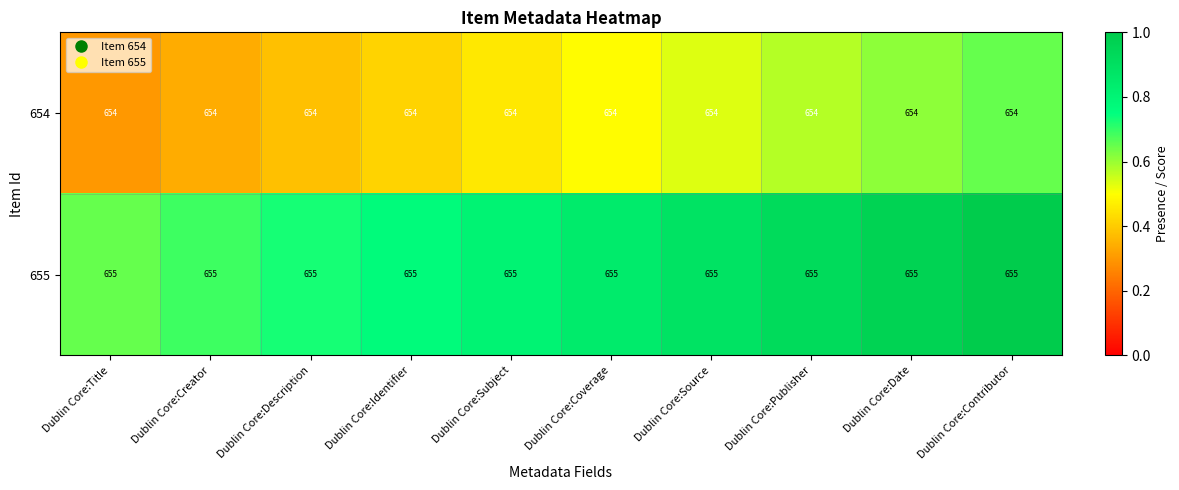

What is the sum of the 654 values at Dublin Core:Publisher and Dublin Core:Subject?

1308